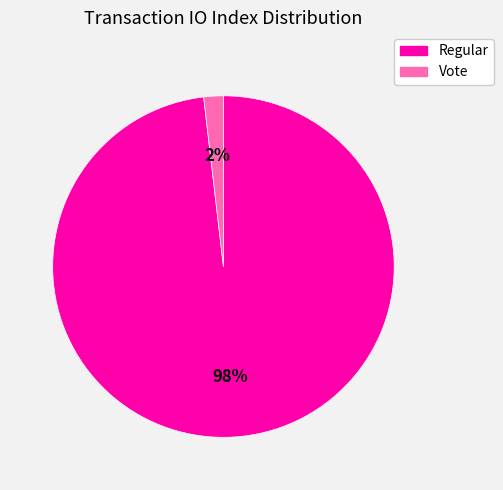

Do Vote and Regular together represent more than half of the pie?

Yes